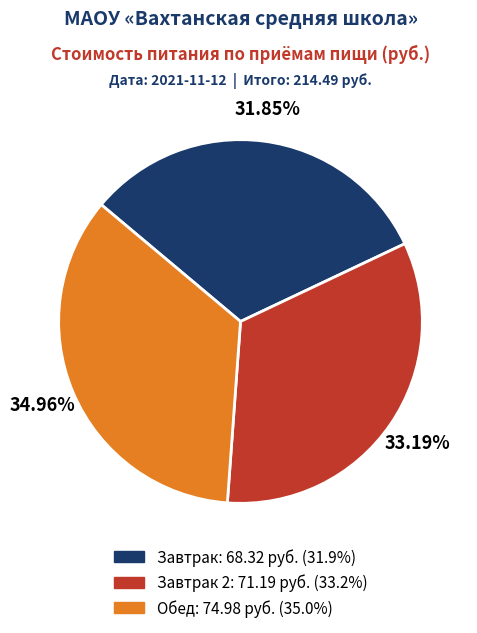

How many segments does this pie chart have?

3